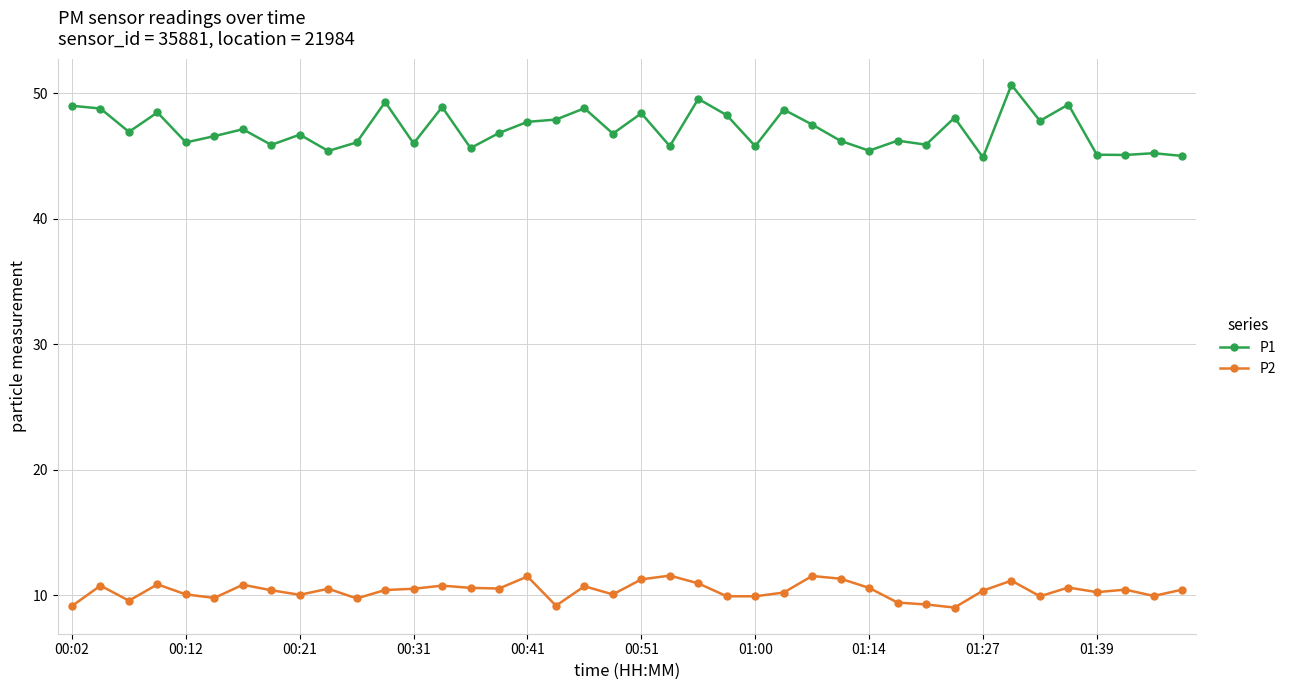

True or false: P1 has more than 2 interior local peaks.

True